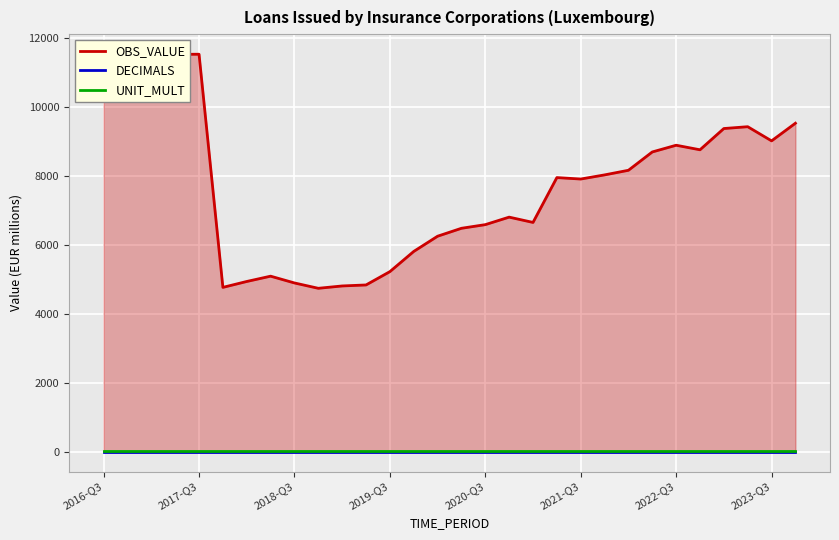

How many lines are shown in the chart?

3